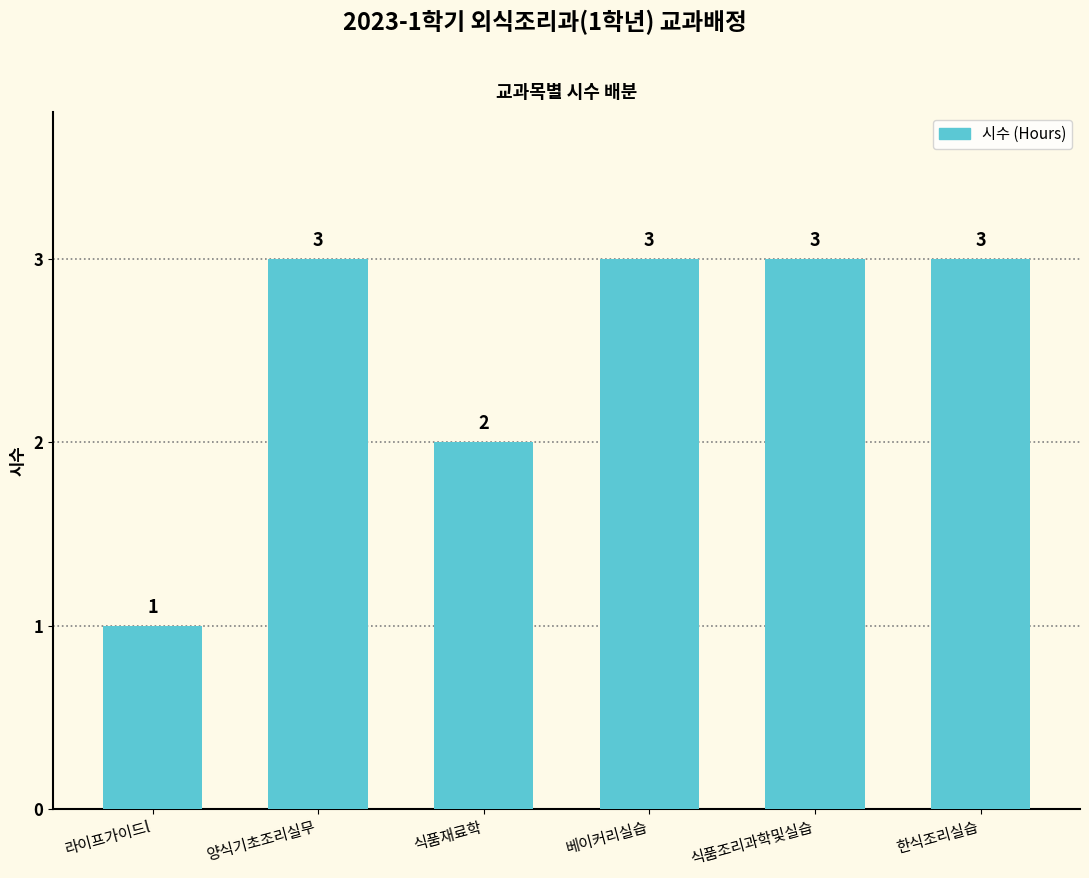

Reading left to right, list all the values displayed in this chart.

1	3	2	3	3	3